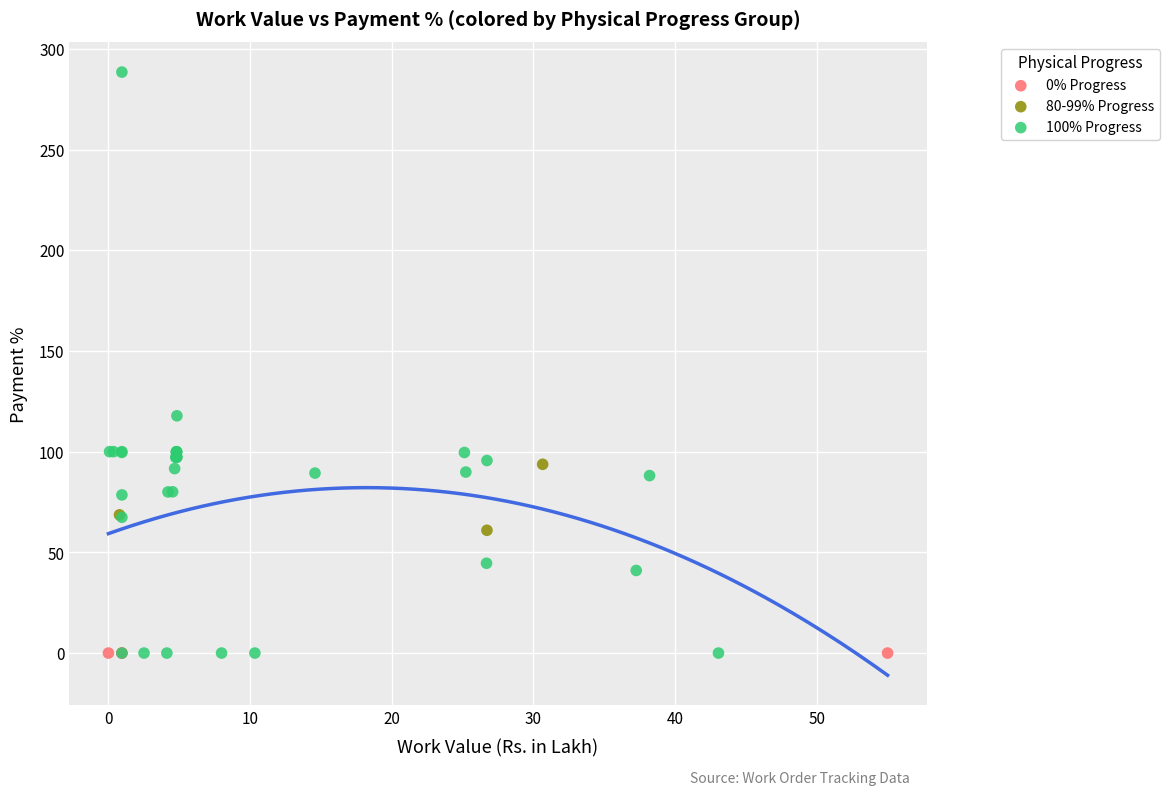

Which series reaches the maximum Y coordinate?

100% Progress